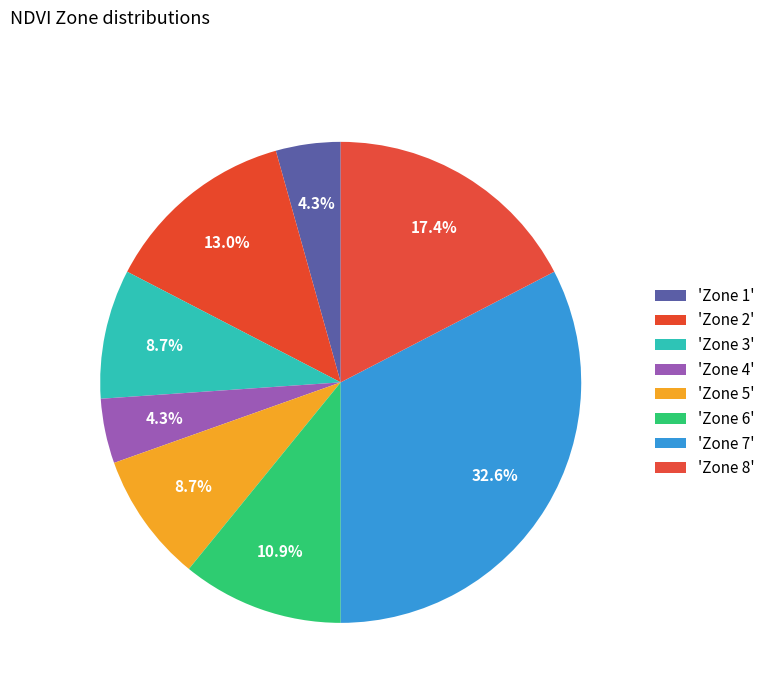

How many segments does this pie chart have?

8